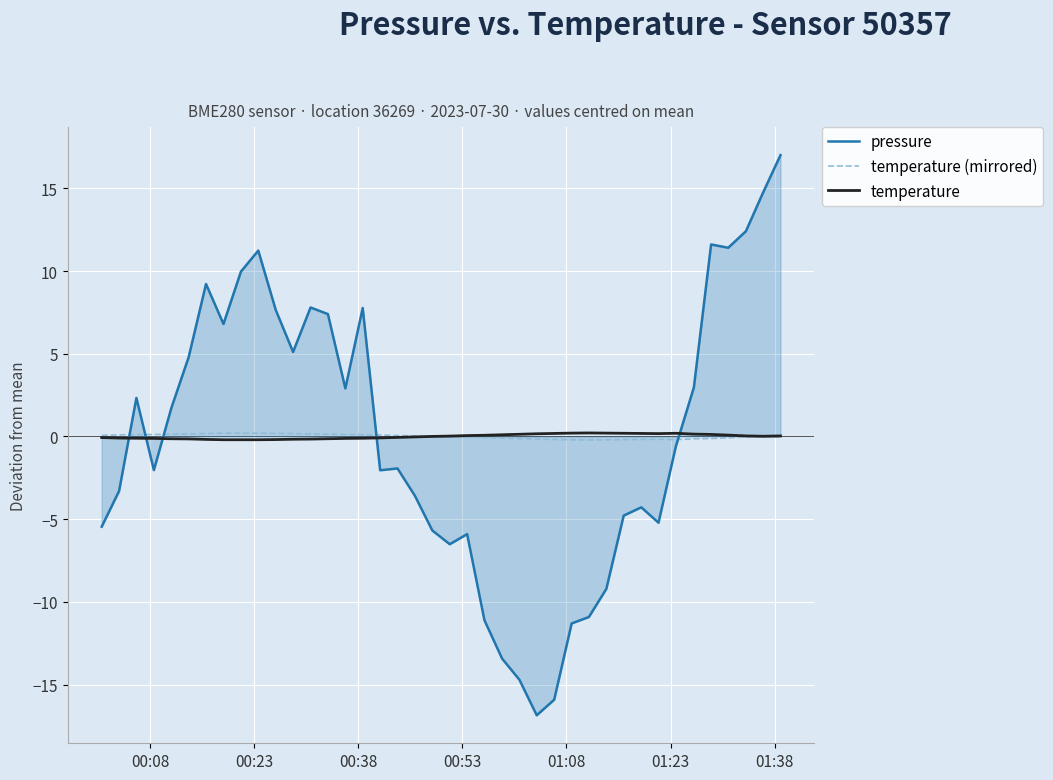

What is the greatest value displayed?

17.0